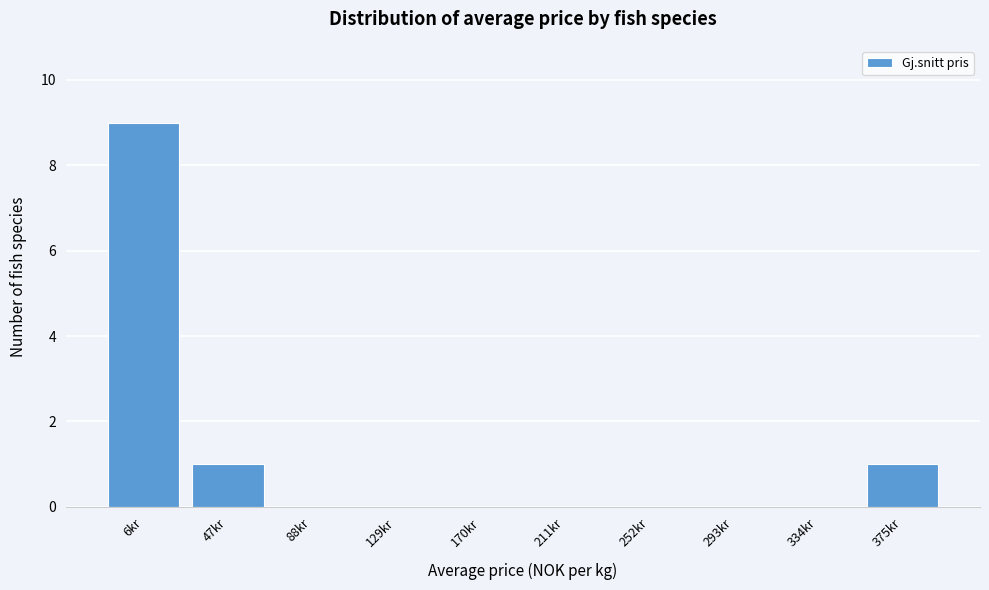

Reading right to left, transcribe all the data shown in this chart.

375kr=1	334kr=0	293kr=0	252kr=0	211kr=0	170kr=0	129kr=0	88kr=0	47kr=1	6kr=9